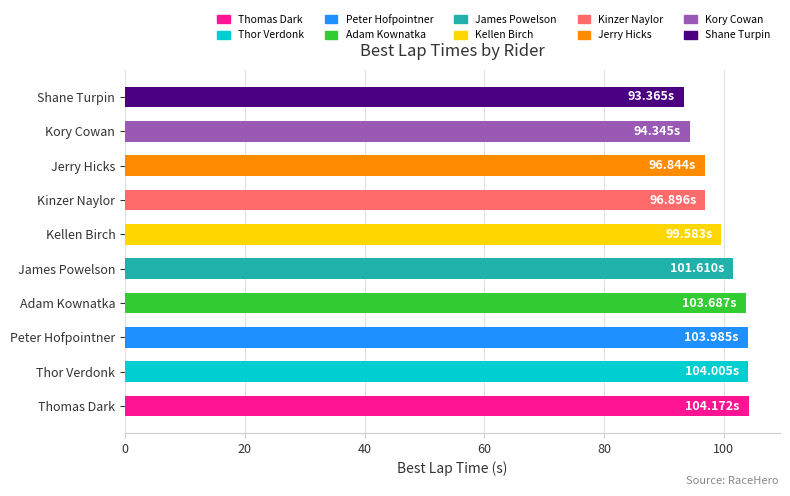

What is the change in value from Peter Hofpointner to Kinzer Naylor?

-7.1